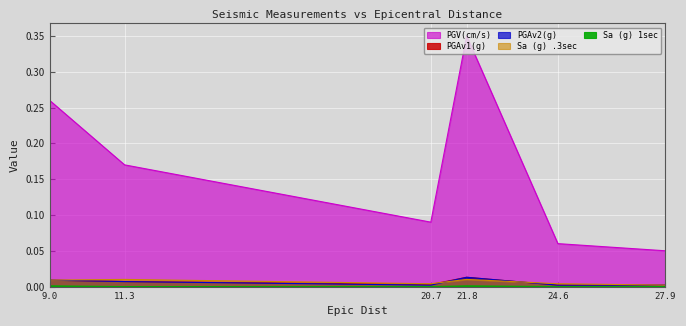

Which has a higher value, 20.7 or 9.0?

9.0